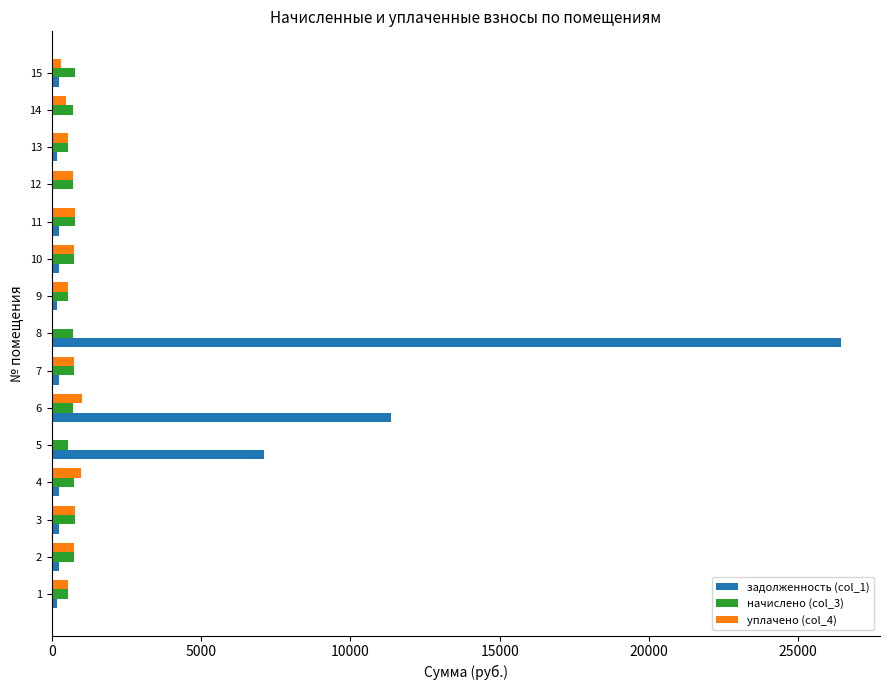

What is the maximum value shown in the chart?

26414.7